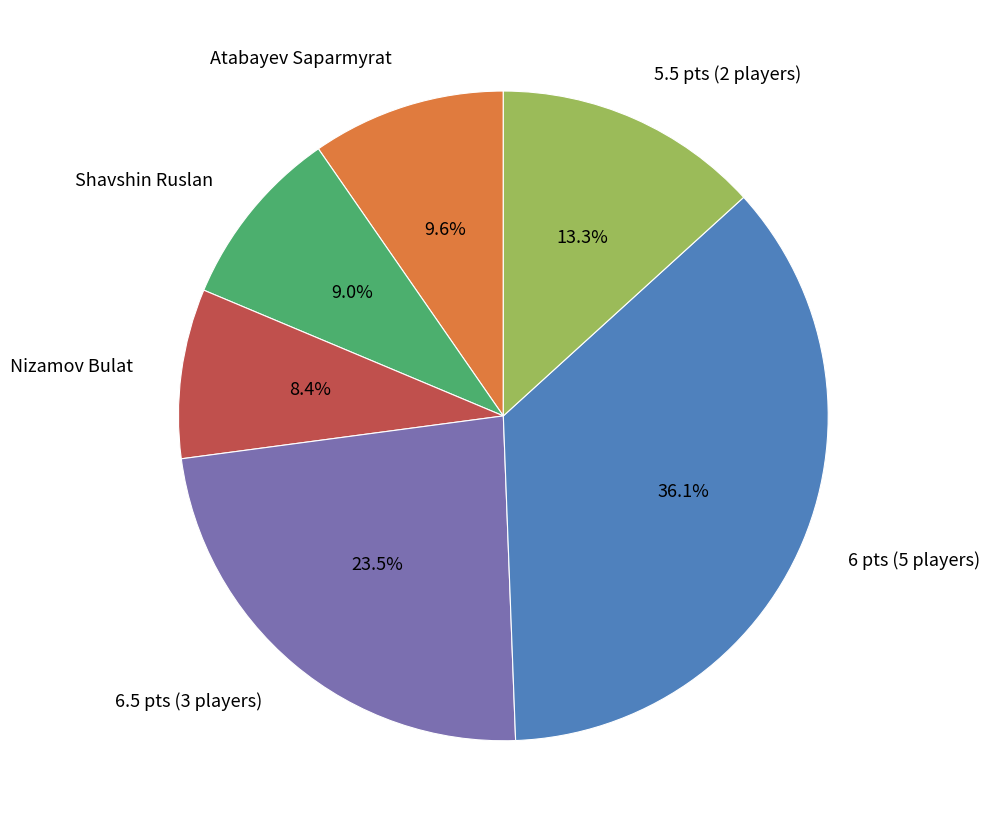

What is the smallest slice in the pie chart?

Nizamov Bulat